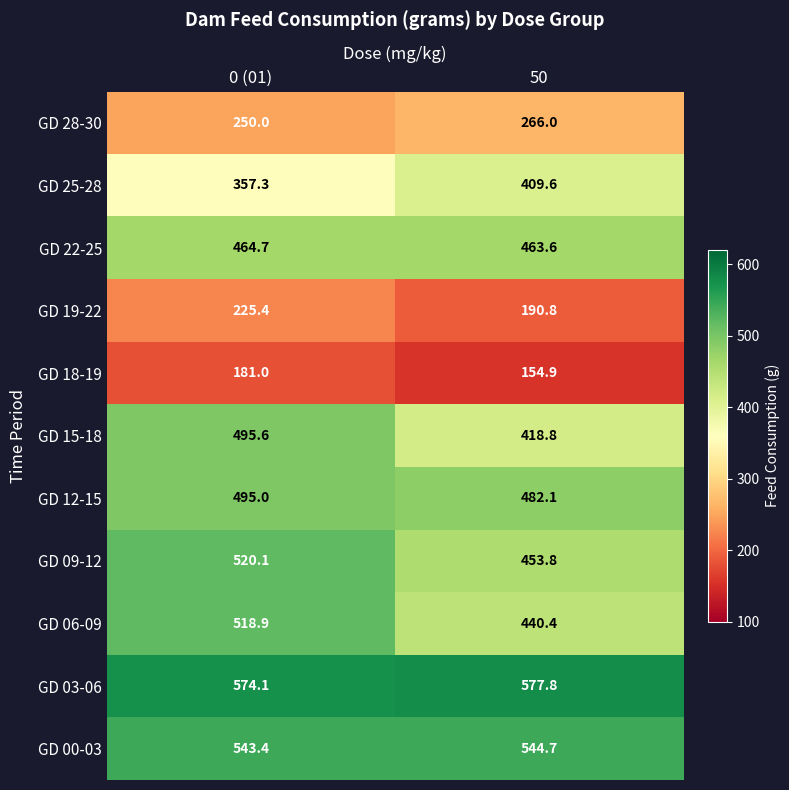

What is the approximate value of GD 12-15 at 0 (01)?

495.0